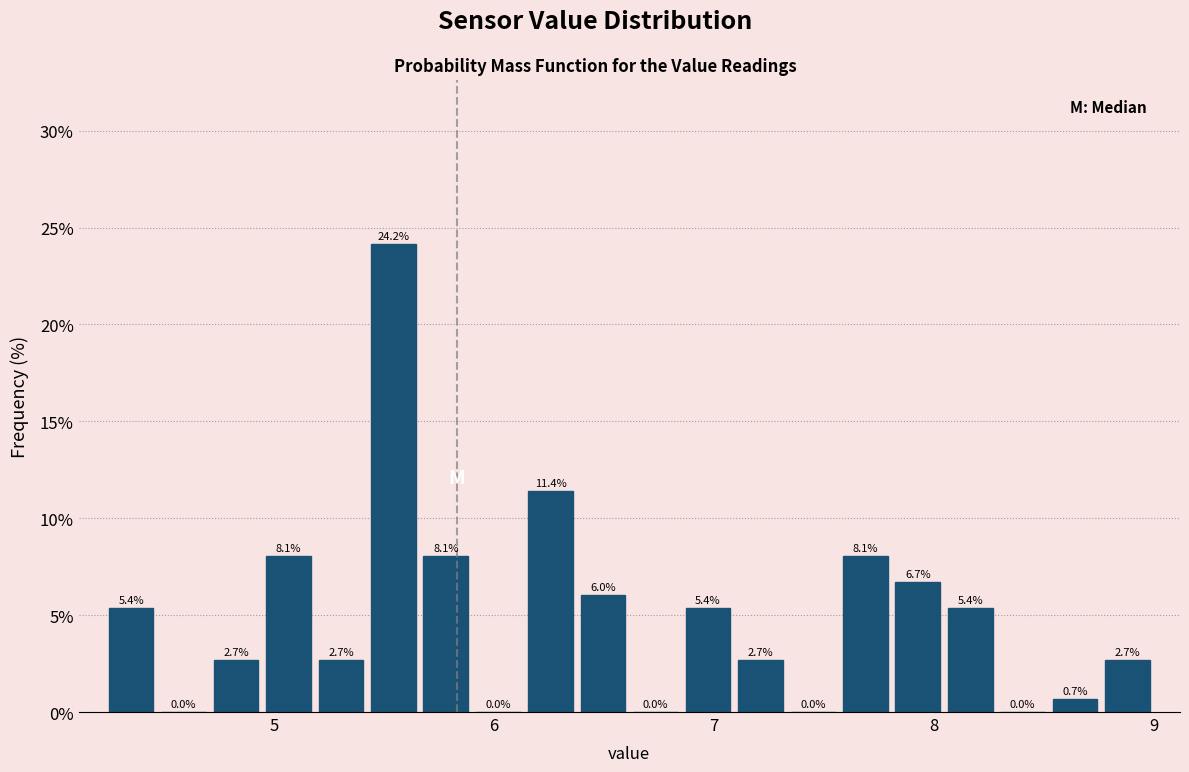

Around what value on the x-axis is the tallest bar? Give the approximate position of its centre, as read against the axis.

5.5